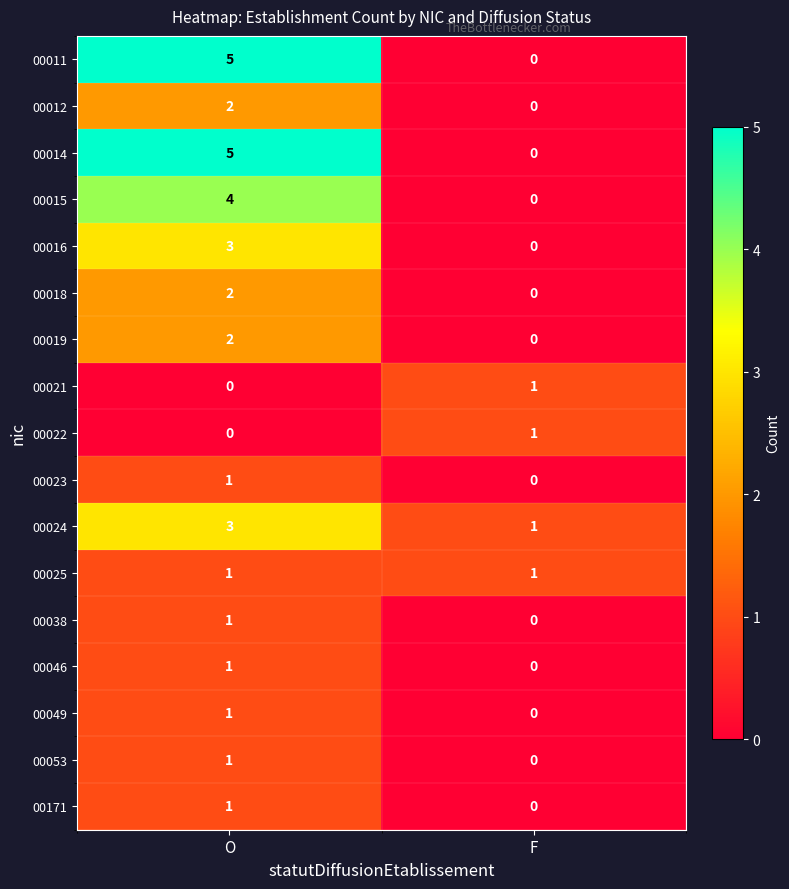

What is the sum of all 00016 values?

3